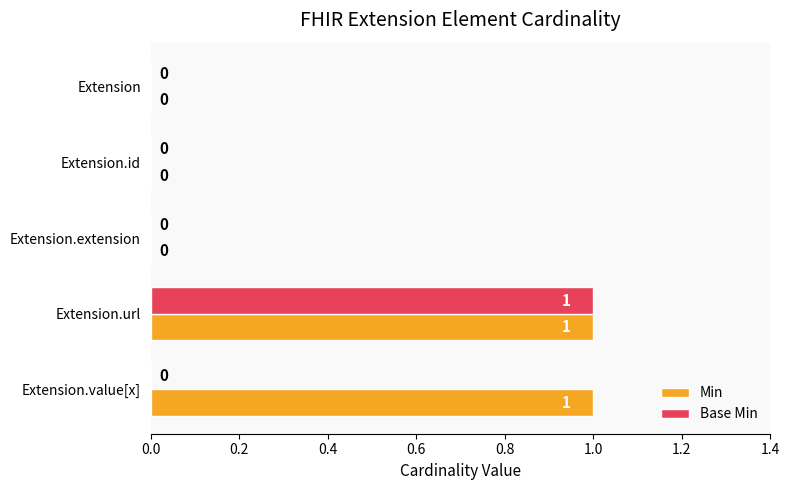

At which category is the sum across all series the highest?

Extension.url